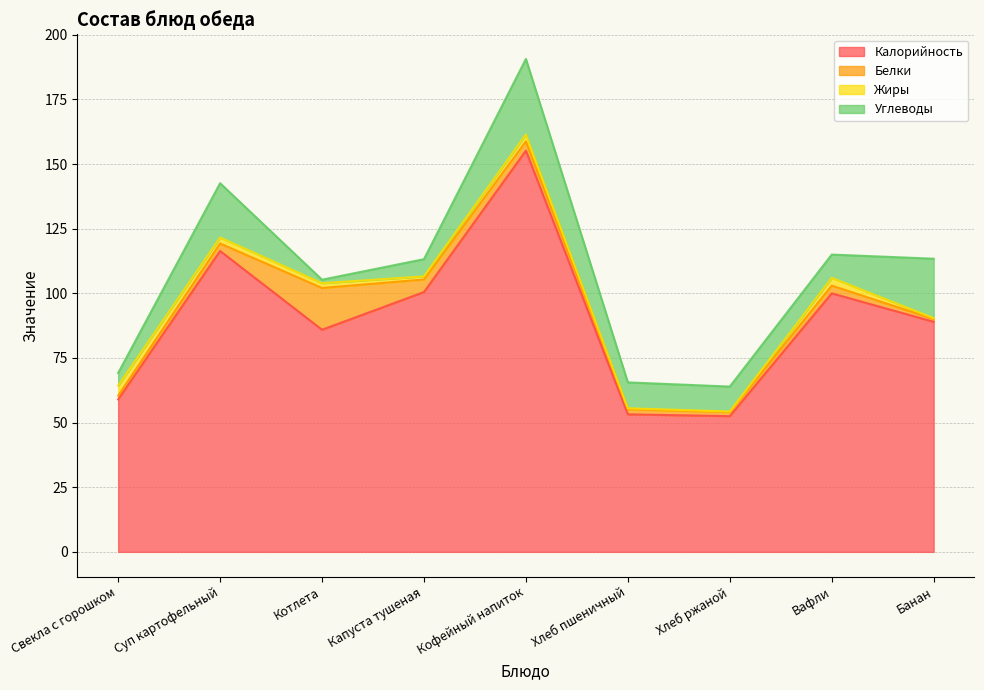

What is the difference between the Жиры values at Вафли and Свекла с горошком?

0.9